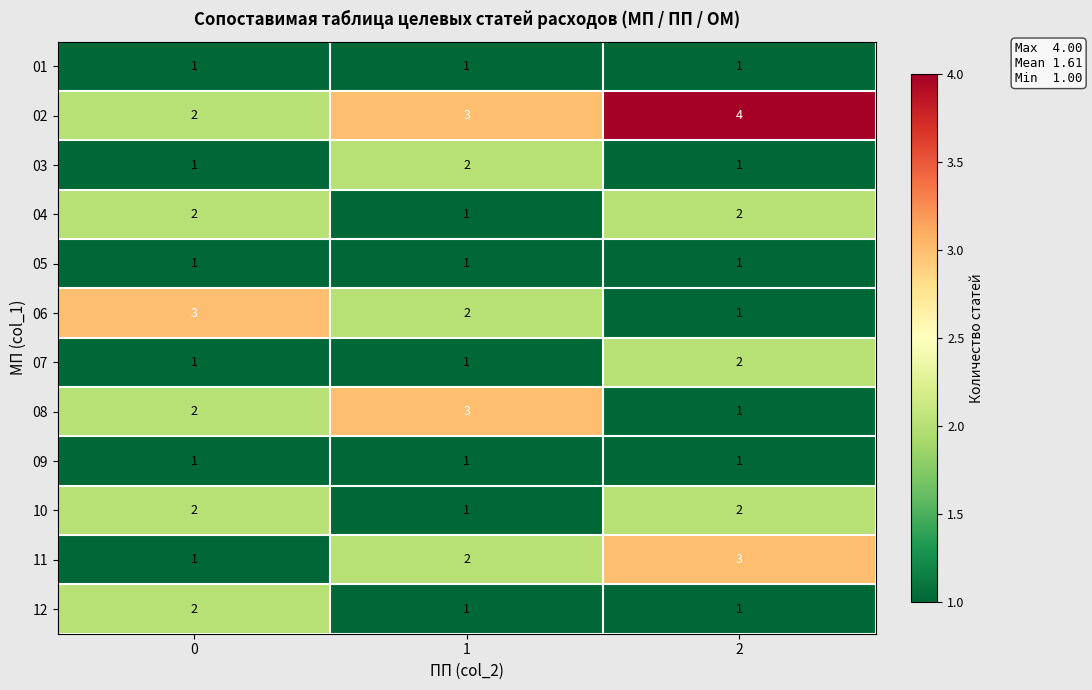

Count the 12 values in the range 1 to 2.

3